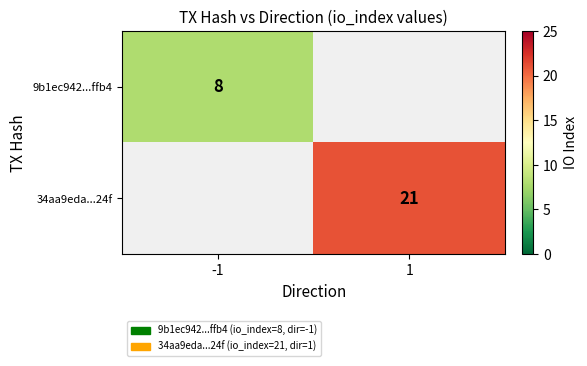

Is it true that 9b1ec942...ffb4 equals 8 at -1?

True